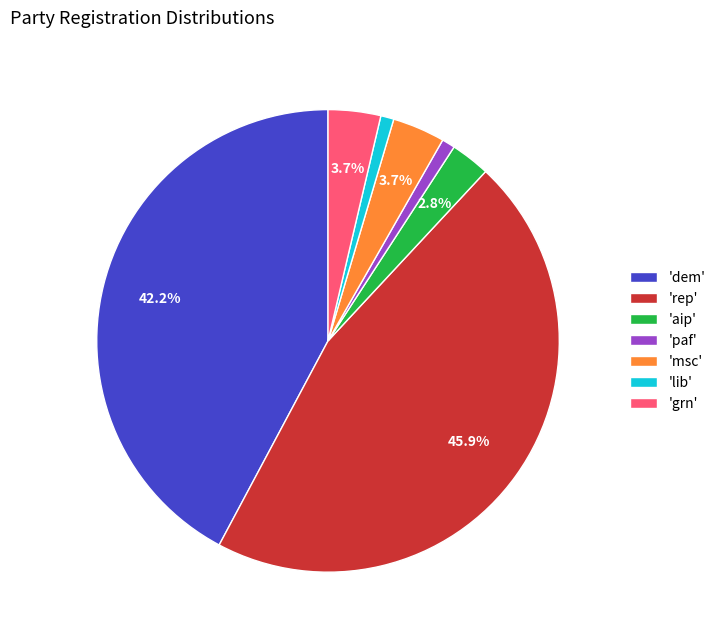

Approximately how many times larger is the value at 'msc' compared to 'grn'?

1.0